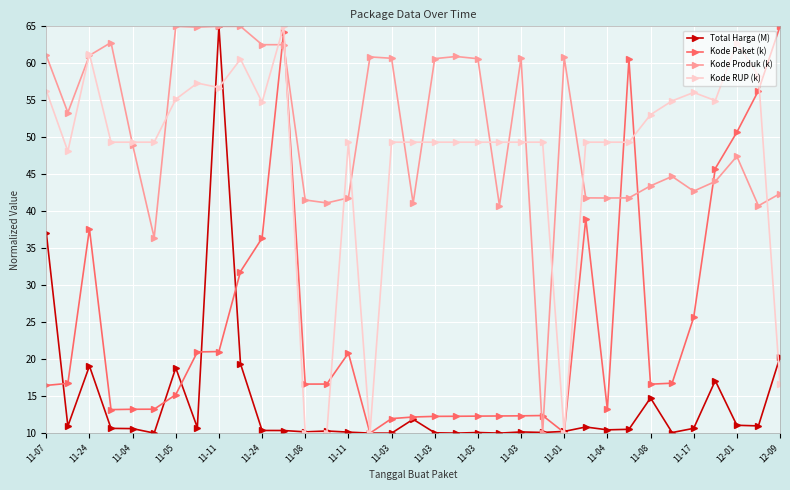

Which series ends up on top after the final intersection of Kode RUP (k) and Kode Produk (k)?

Kode Produk (k)